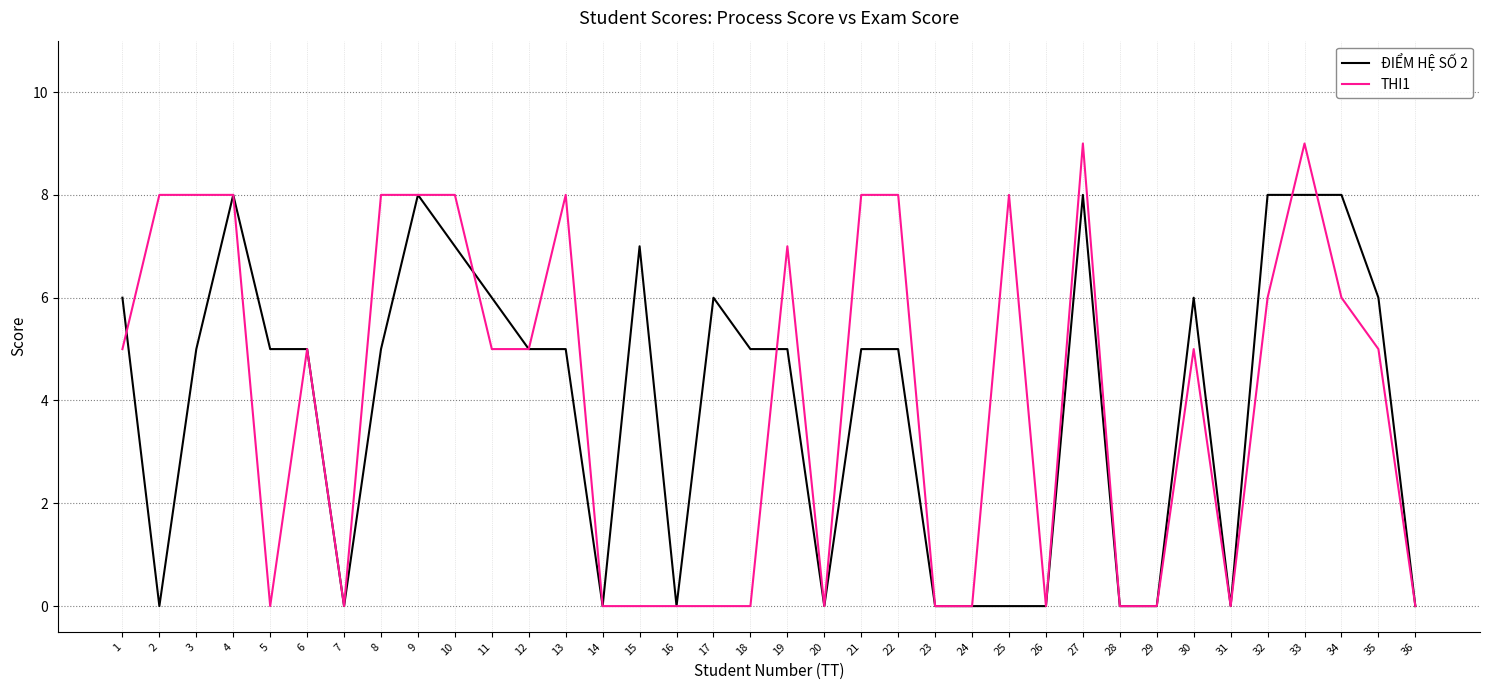

True or false: THI1 has a value of 0 at 36.

True